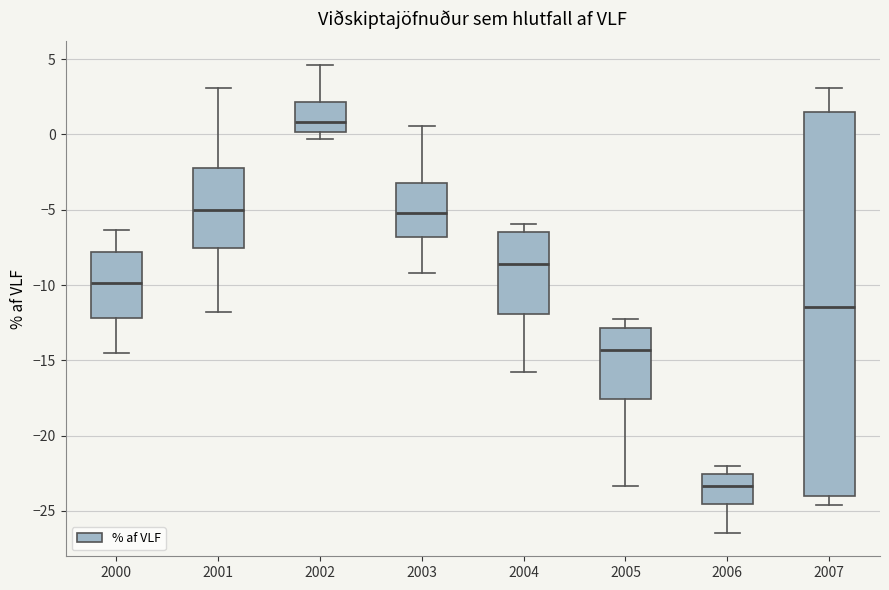

Reading left to right, transcribe this box plot: for each box, give where its median line is, the range the box spans, and where its two whiskers end, as read against the y-axis. The values are not printed on the chart, so give them approximately, as read against the axis.

2000: median -10.0, box -12.0 to -8.0, whiskers -14.5 to -6.5
2001: median -5.0, box -7.5 to -2.0, whiskers -12.0 to 3.0
2002: median 1.0, box 0.0 to 2.0, whiskers -0.5 to 4.5
2003: median -5.0, box -7.0 to -3.0, whiskers -9.0 to 0.5
2004: median -8.5, box -12.0 to -6.5, whiskers -16.0 to -6.0
2005: median -14.5, box -17.5 to -13.0, whiskers -23.5 to -12.0
2006: median -23.5, box -24.5 to -22.5, whiskers -26.5 to -22.0
2007: median -11.5, box -24.0 to 1.5, whiskers -24.5 to 3.0